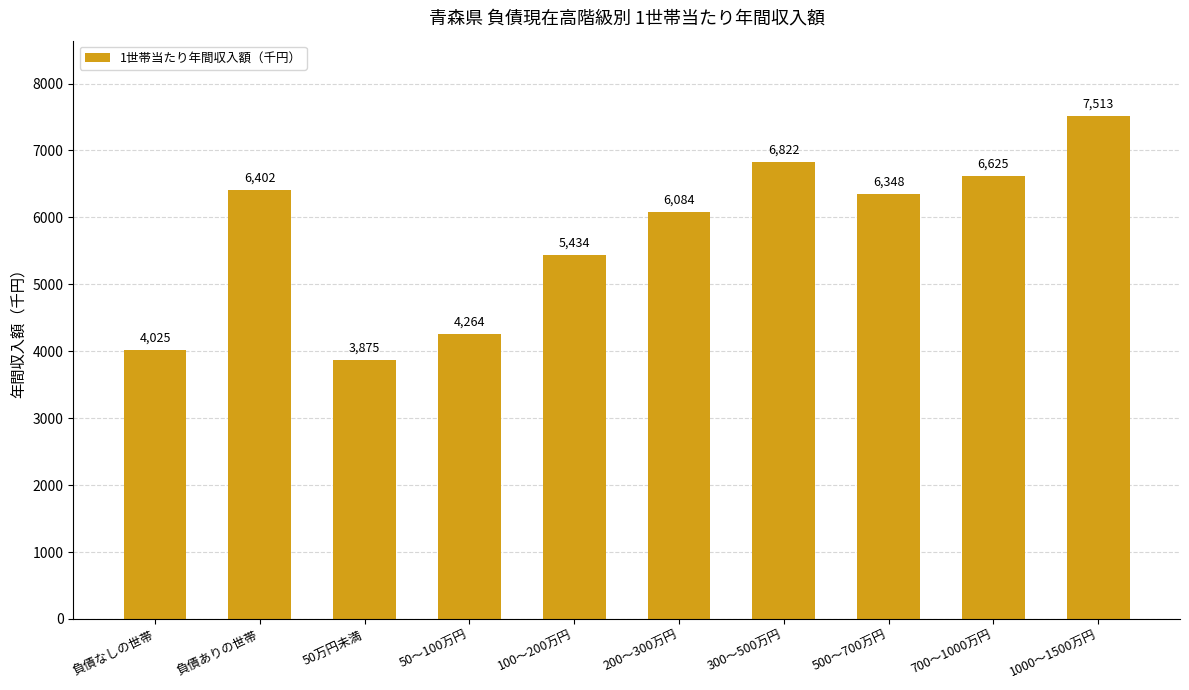

What is the minimum value shown in the chart?

3875